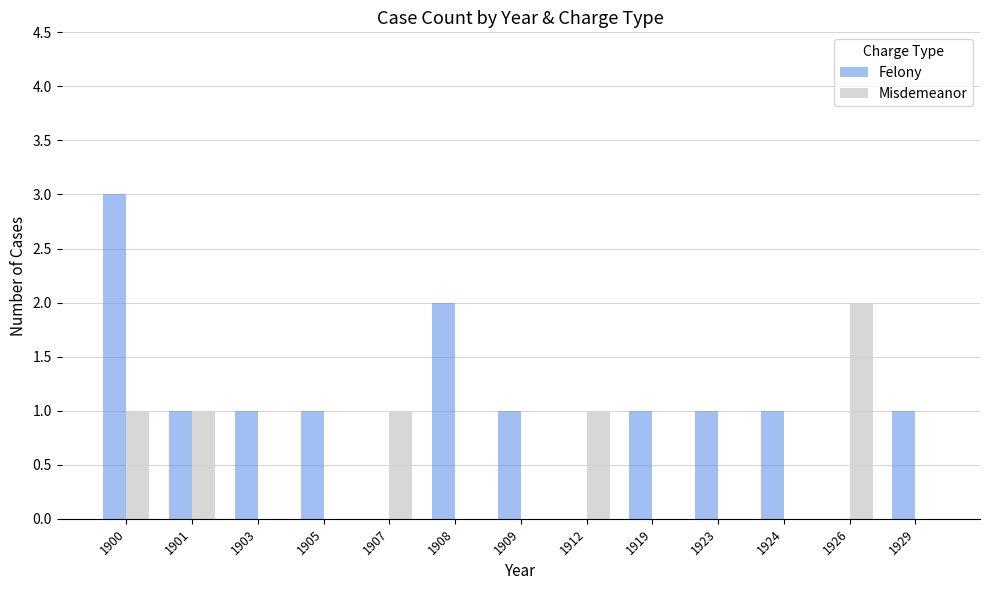

The Felony series shows 1 at 1900. True or false?

False